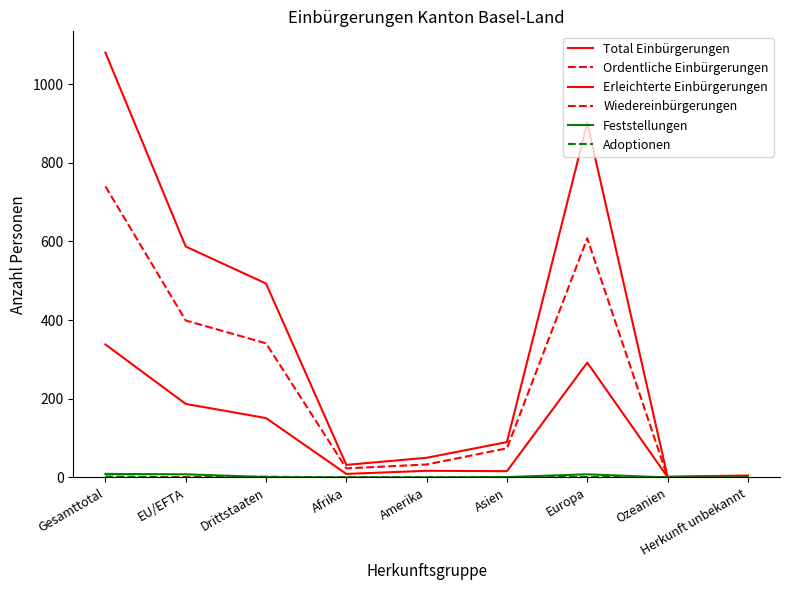

Does the chart display data point markers on the line(s)?

No